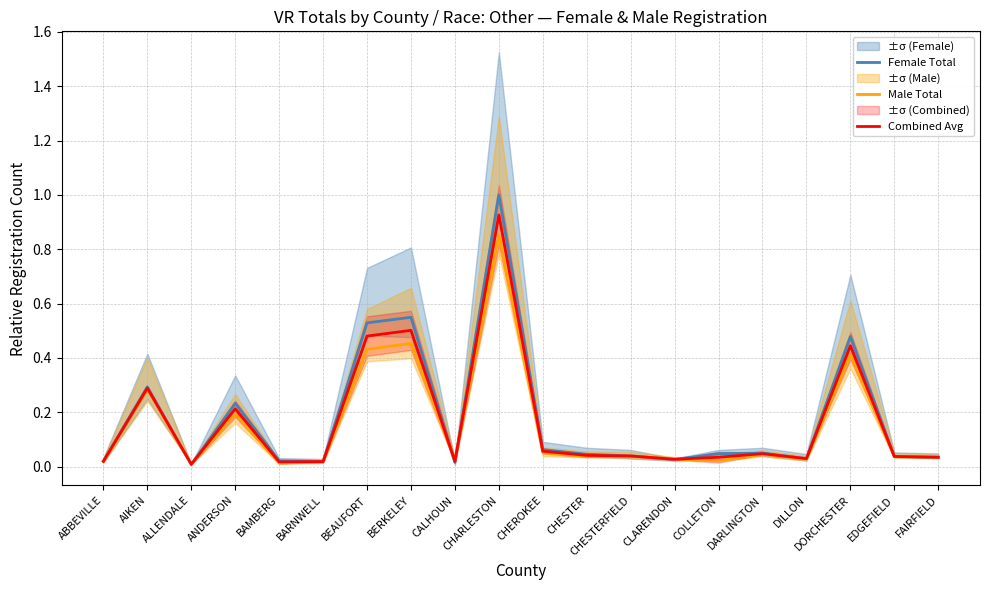

Which series changed the most between ABBEVILLE and BAMBERG?

Male Total